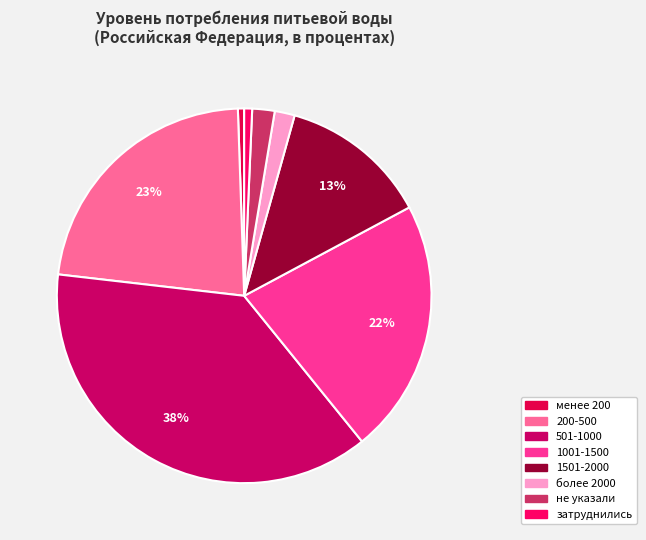

What percentage is the затруднились slice, to the nearest percent?

1%